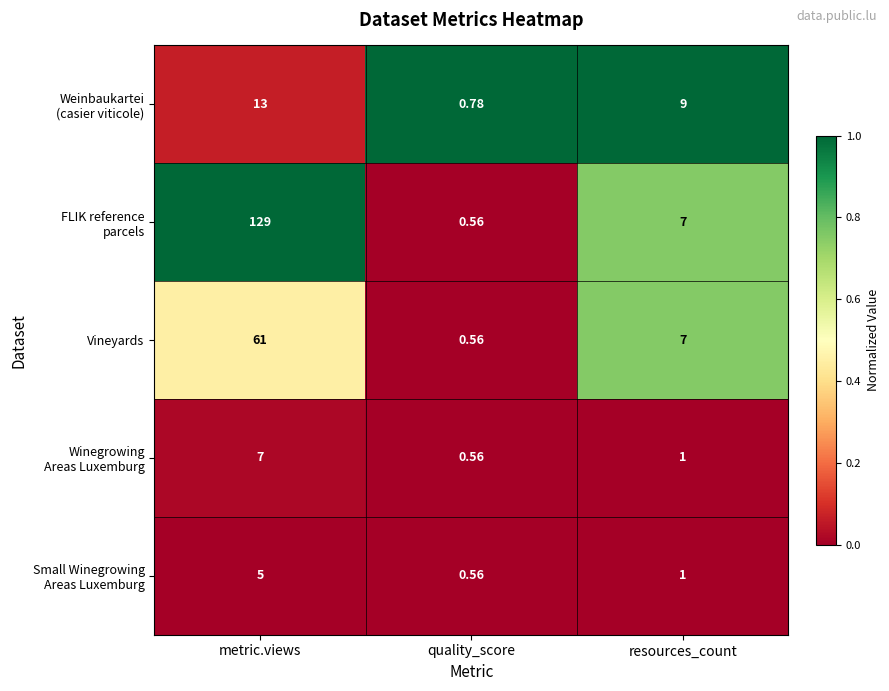

At which category is the sum across all series the highest?

metric.views